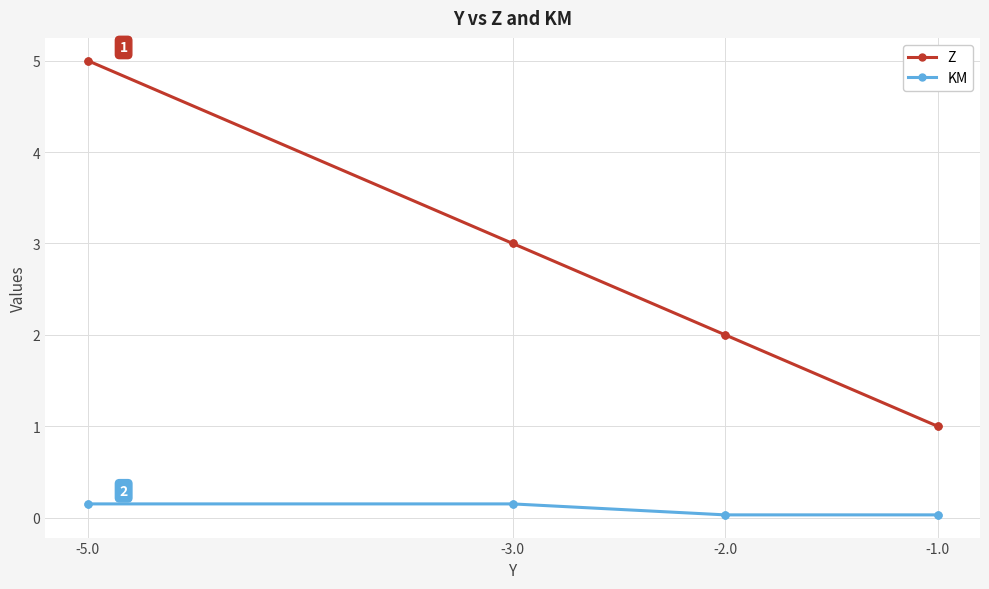

How many distinct data groups are displayed?

2